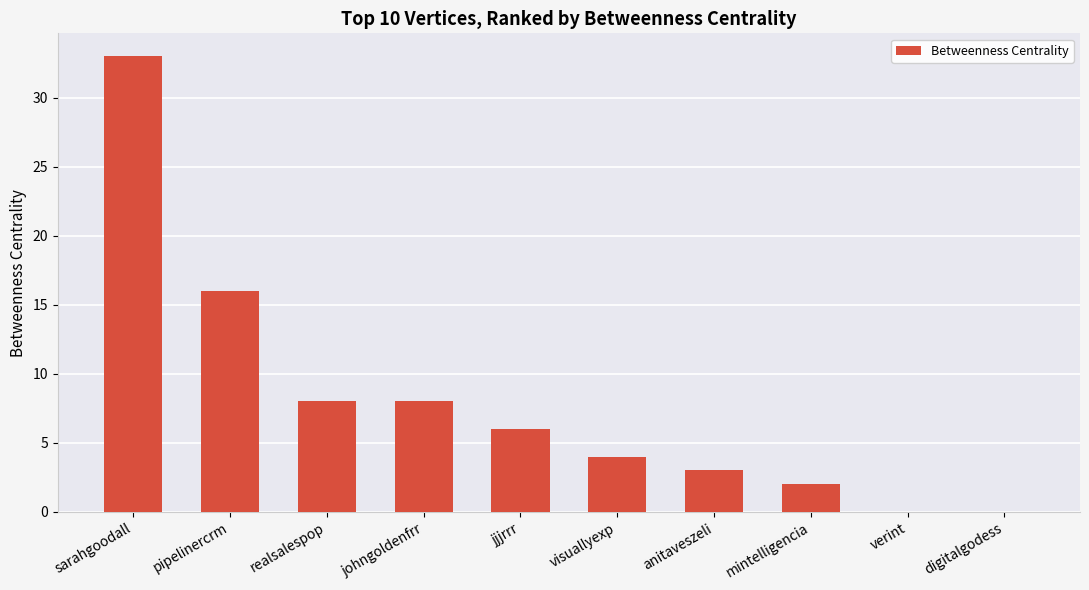

True or false: the data shows 8 at realsalespop.

True